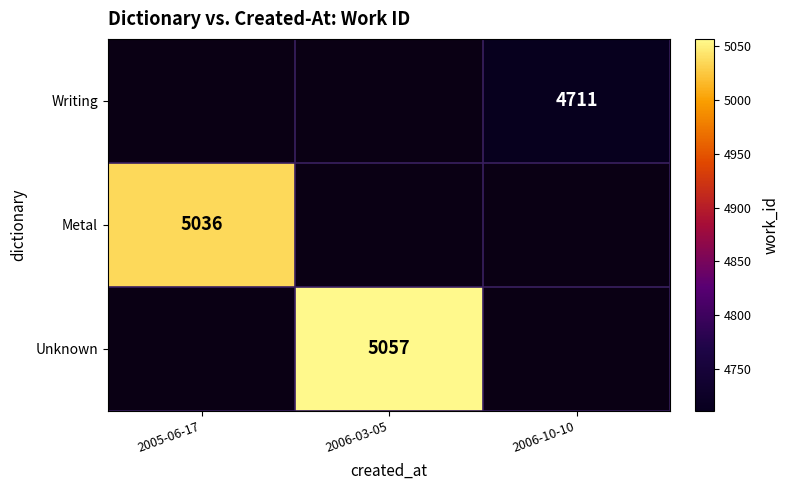

The value of Writing at 2005-06-17 is 0. True or false?

True